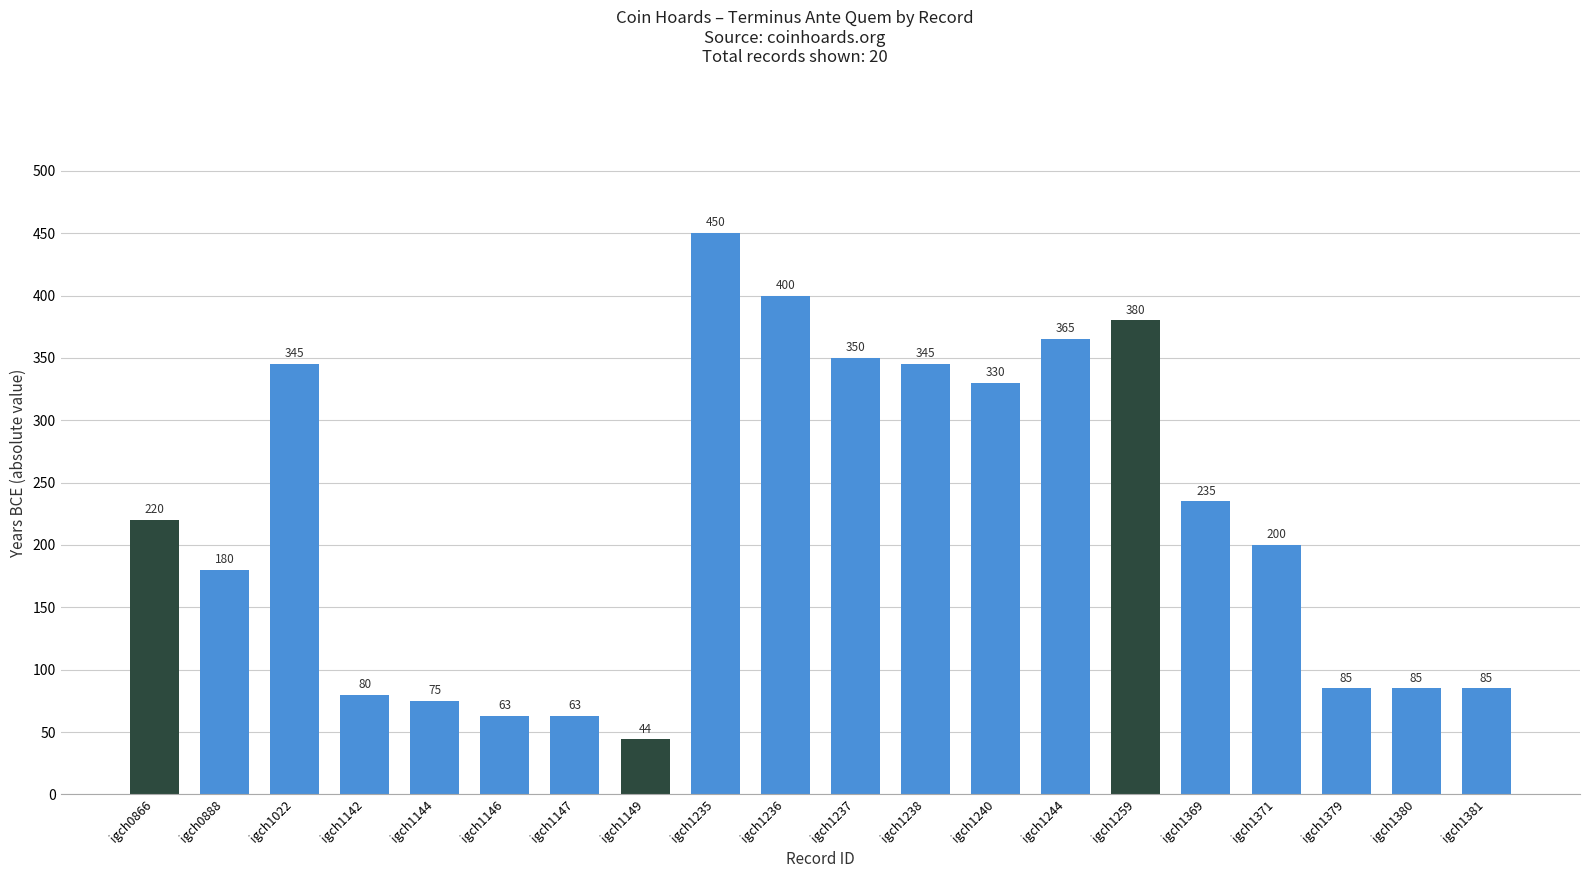

What is the difference between the second highest and second lowest values?

337